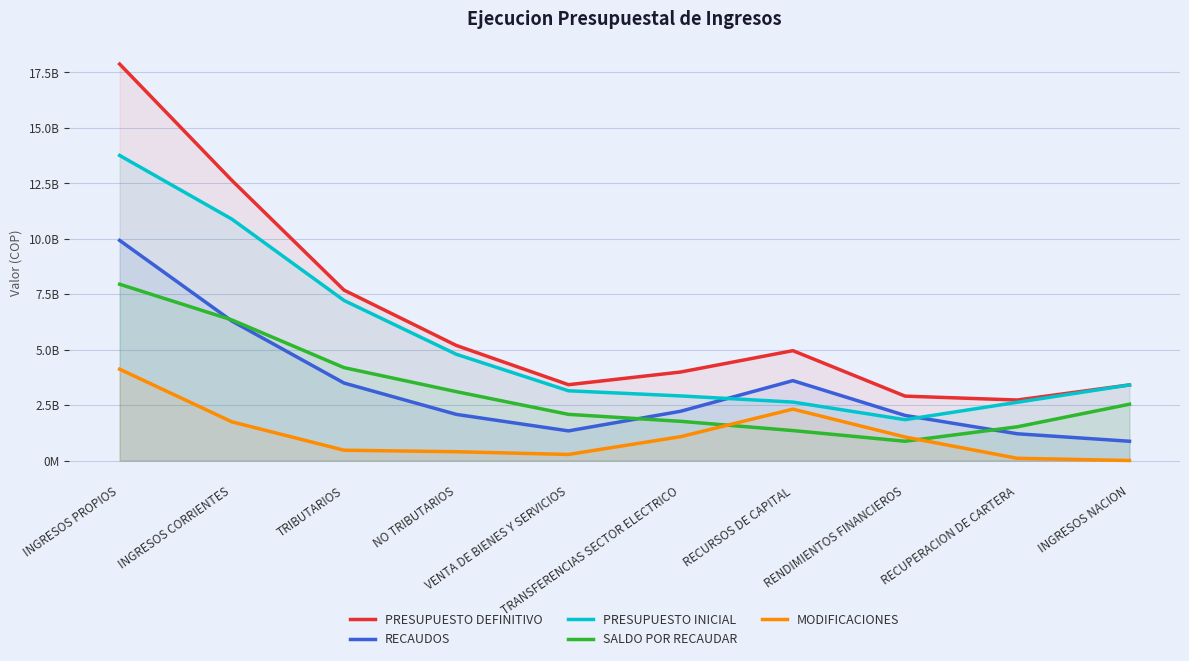

What is the total value across all series at INGRESOS CORRIENTES?

37899150639.4